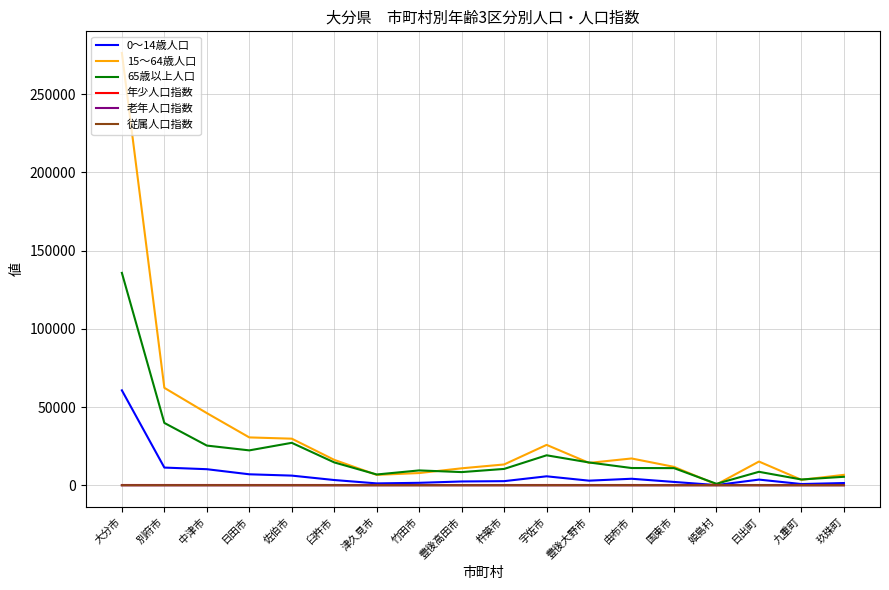

What is the sum of all 0～14歳人口 values?

127356.0